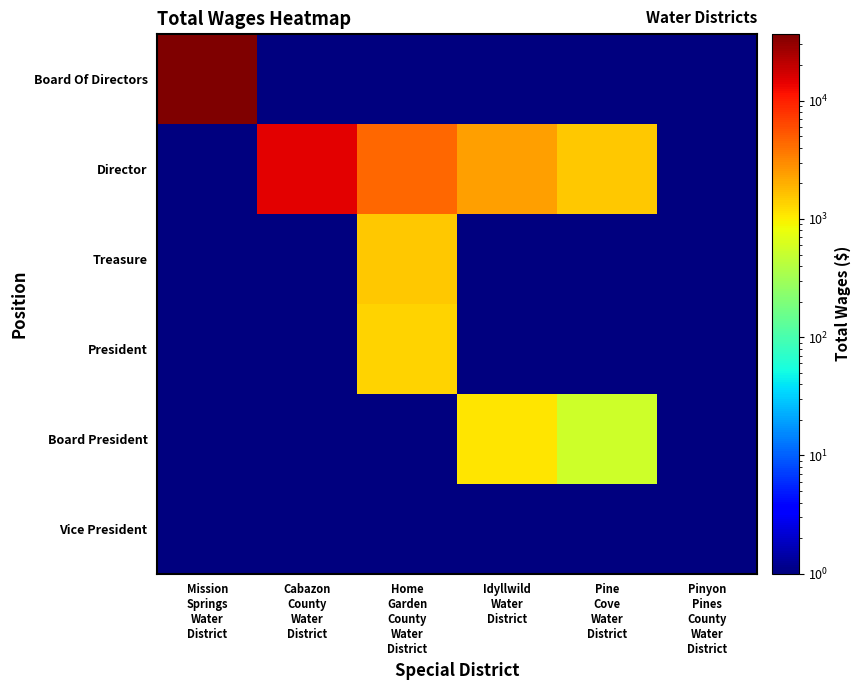

At how many categories does at least one series exceed 19074?

1